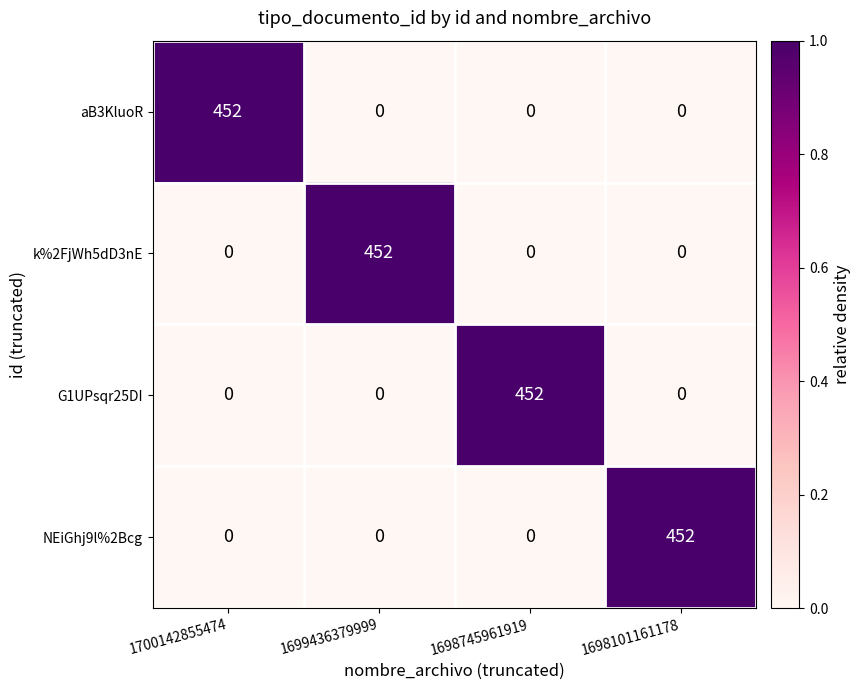

Reading left to right, extract all data points from this chart.

aB3KluoR: 1700142855474=452	1699436379999=0	1698745961919=0	1698101161178=0
k%2FjWh5dD3nE: 1700142855474=0	1699436379999=452	1698745961919=0	1698101161178=0
G1UPsqr25DI: 1700142855474=0	1699436379999=0	1698745961919=452	1698101161178=0
NEiGhj9l%2Bcg: 1700142855474=0	1699436379999=0	1698745961919=0	1698101161178=452